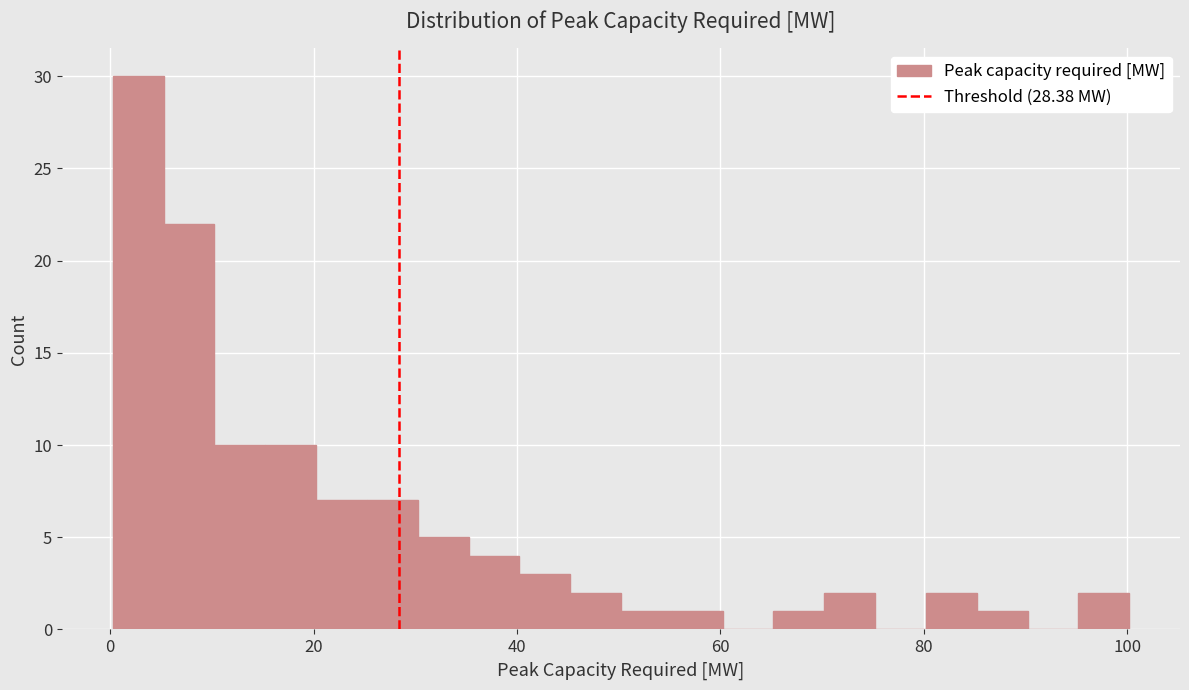

Read against the x-axis, roughly where is the centre of the tallest bar?

2